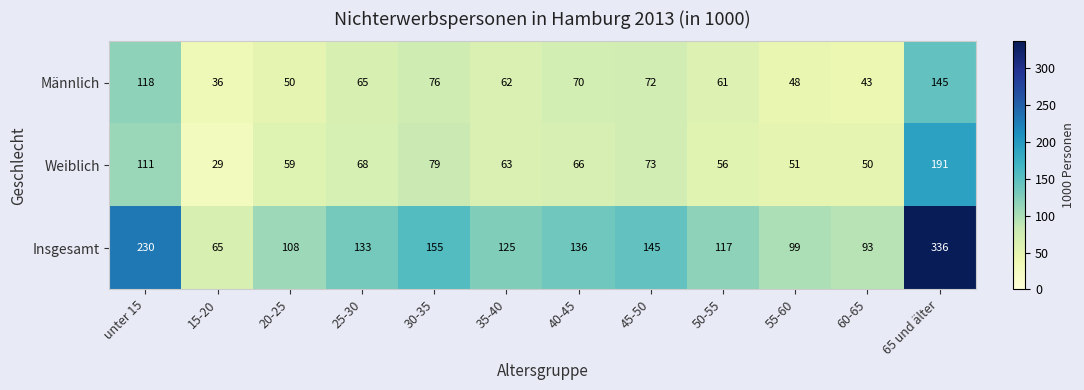

Where does the Weiblich series first go above 66?

unter 15